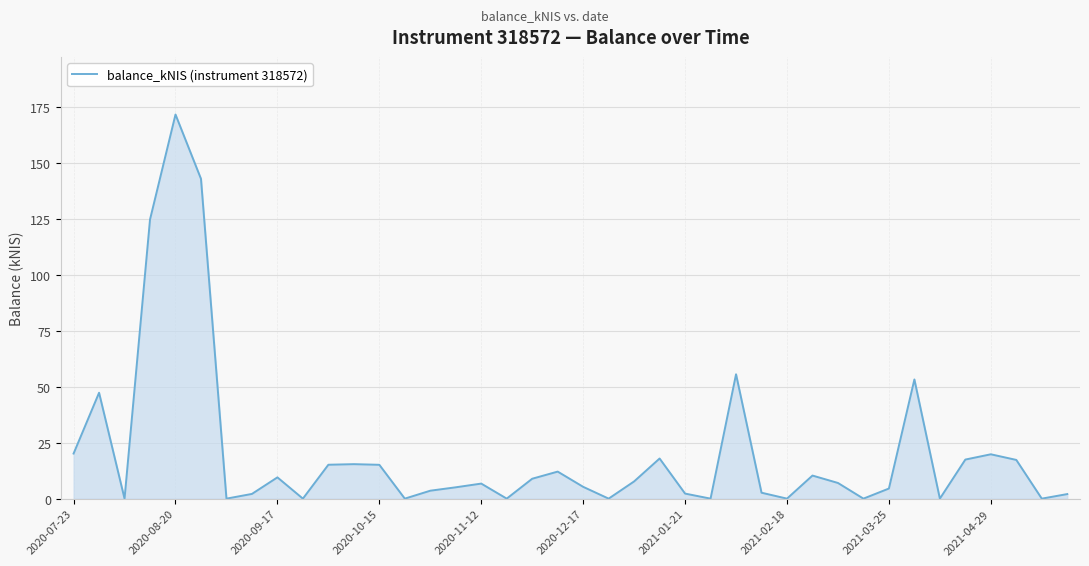

What is the maximum value shown in the chart?

171.8